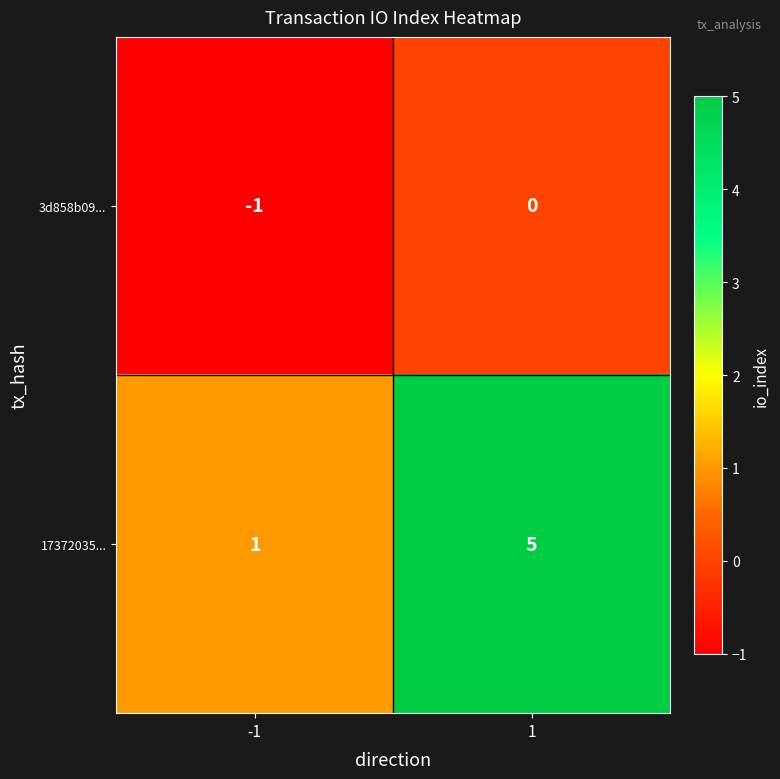

Reading right to left, what are all the values shown in this chart?

3d858b09...: 0	-1
17372035...: 5	1